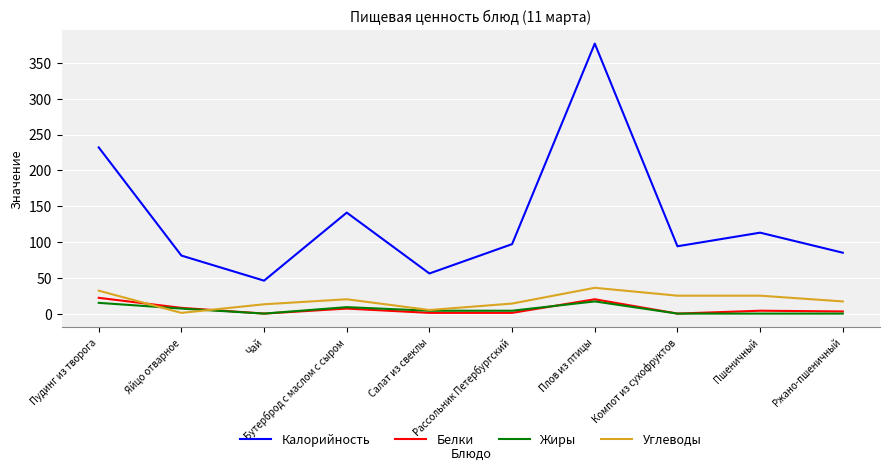

True or false: Углеводы and Калорийность intersect in this chart.

False